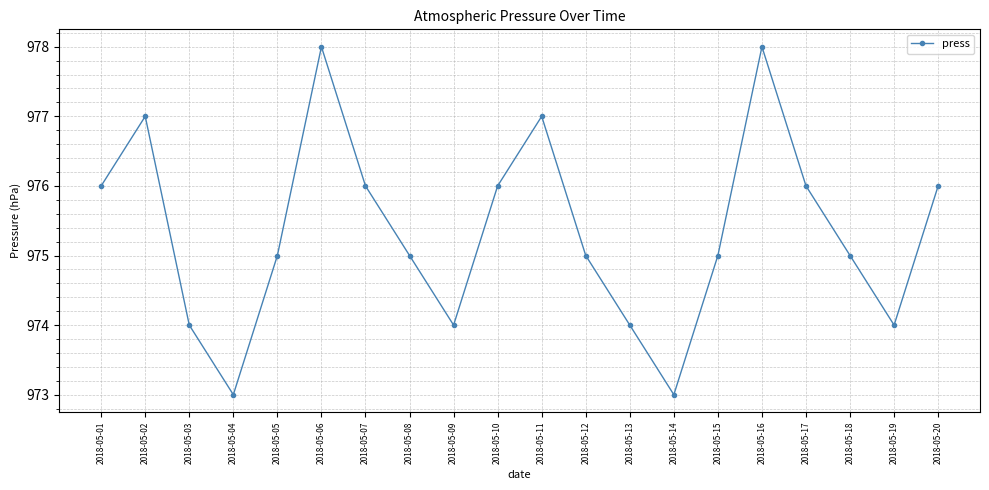

How many distinct data groups are displayed?

1